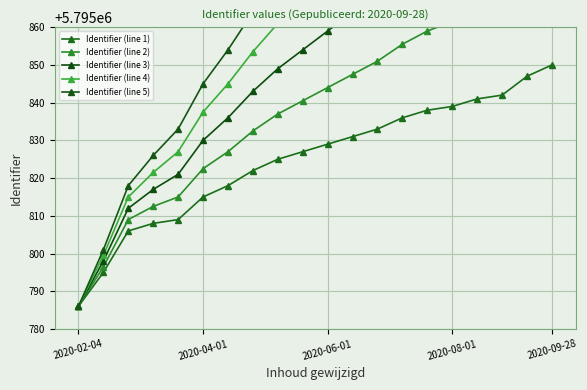

What is the difference between the maximum and minimum values in the Identifier (line 4) series?

149.5